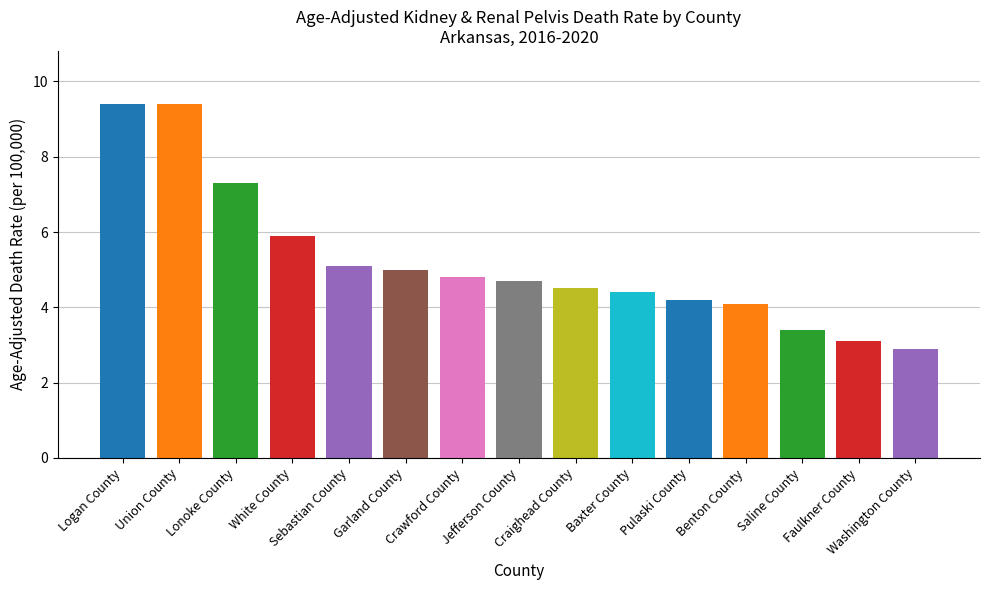

What is the sum of all values?

78.2